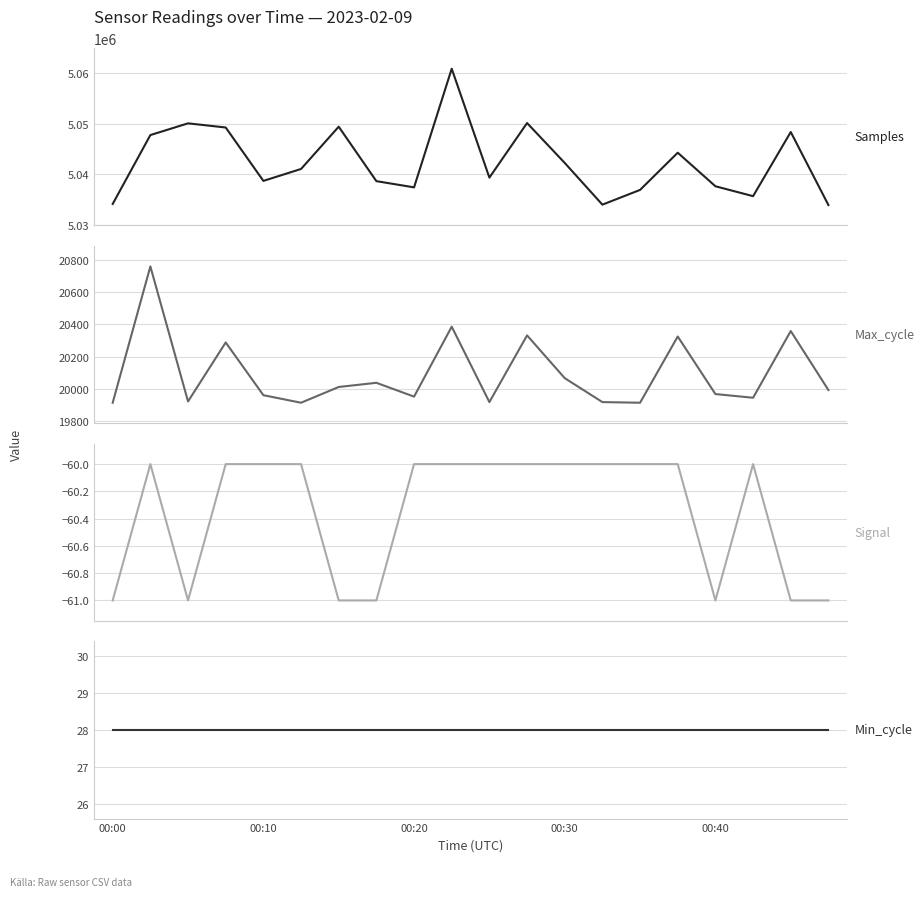

What is the difference between the Signal values at 16 and 11?

1